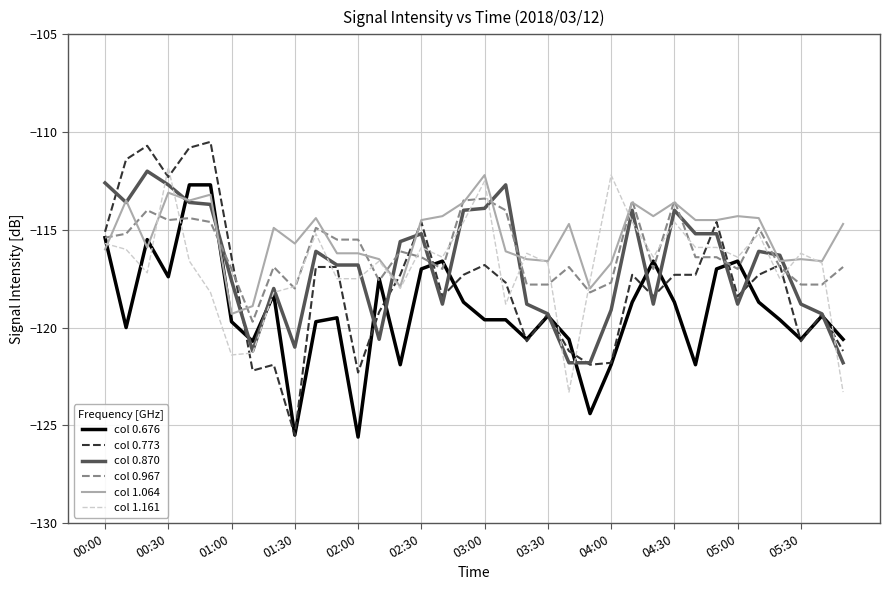

Which series has the widest spread of values?

col 0.773